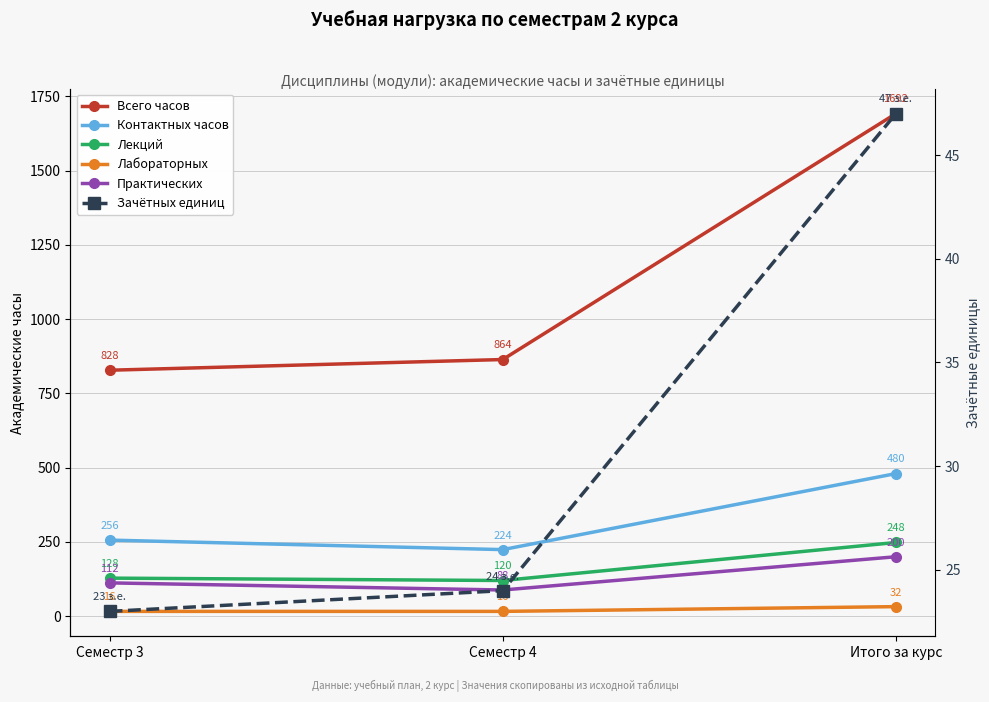

List the series in order of their peak value, lowest first.

Лабораторных, Зачётных единиц, Практических, Лекций, Контактных часов, Всего часов